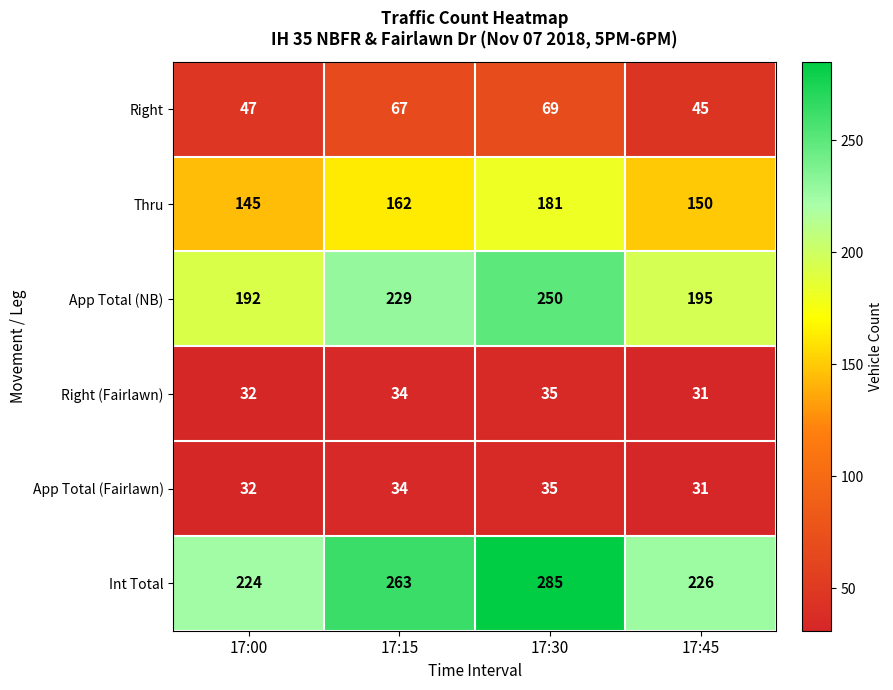

What is the difference between the second highest and minimum values in the Int Total series?

39